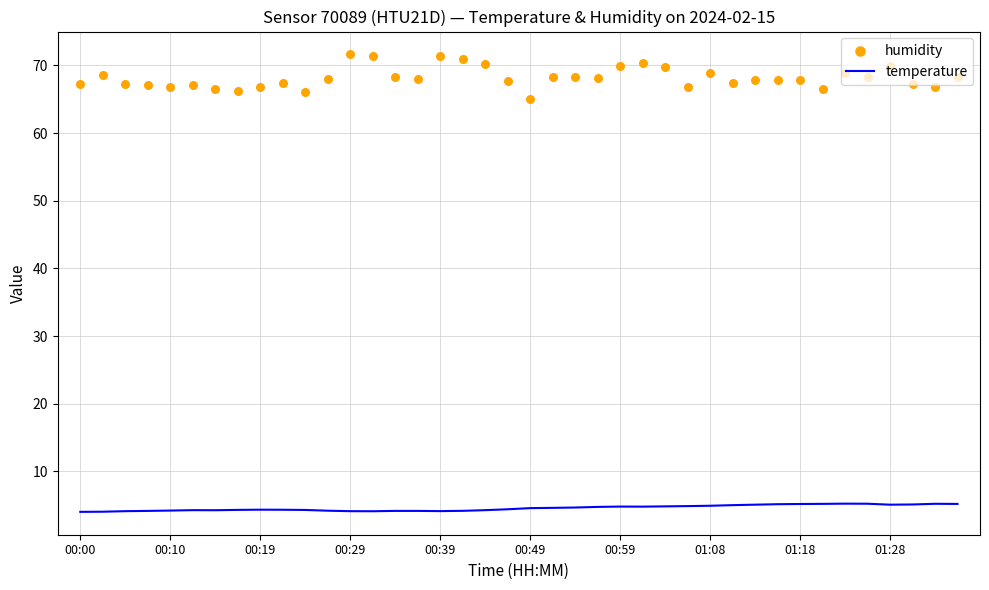

Which series reaches the minimum Y coordinate?

temperature